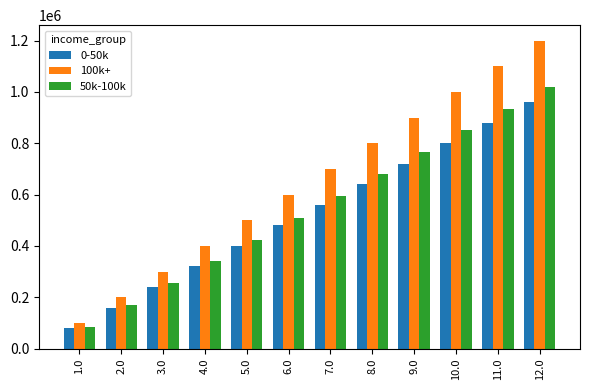

At which label does 50k-100k reach its peak?

12.0